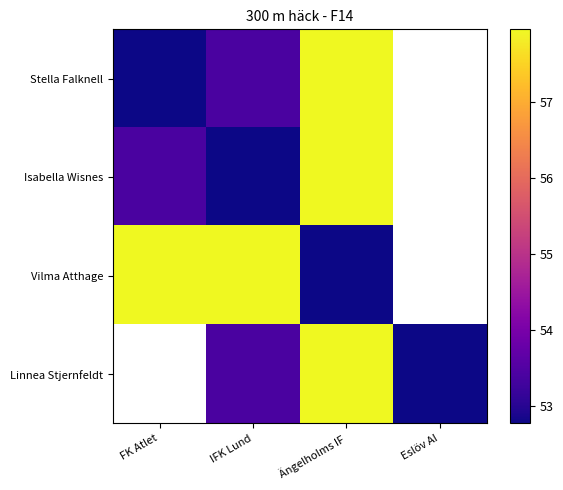

How many data points in Isabella Wisnes are above 57?

1